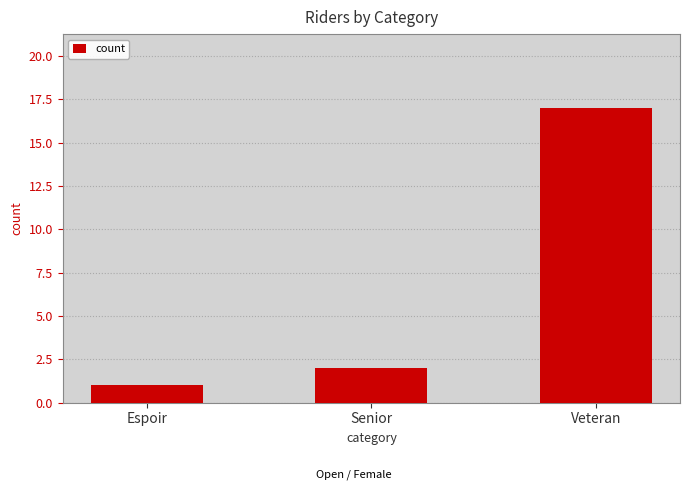

Count the number of data series in this chart.

1